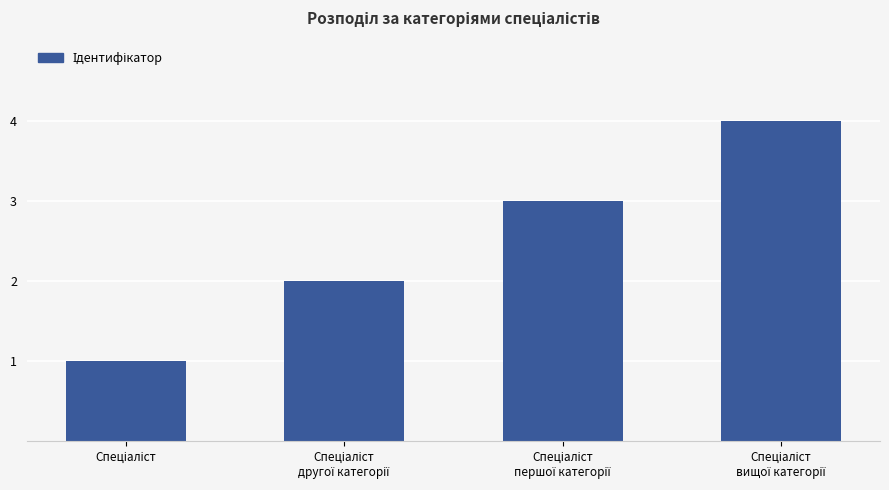

Reading left to right, what are all the values shown in this chart?

1	2	3	4